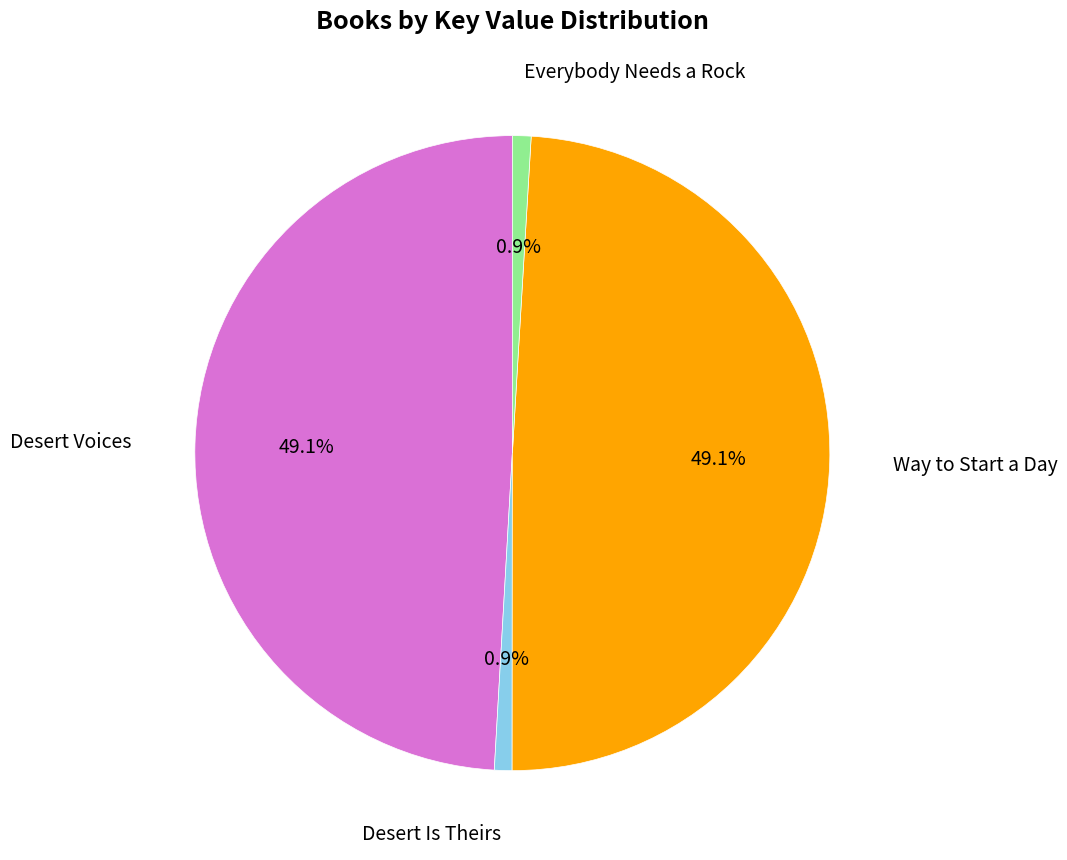

How many segments does this pie chart have?

4